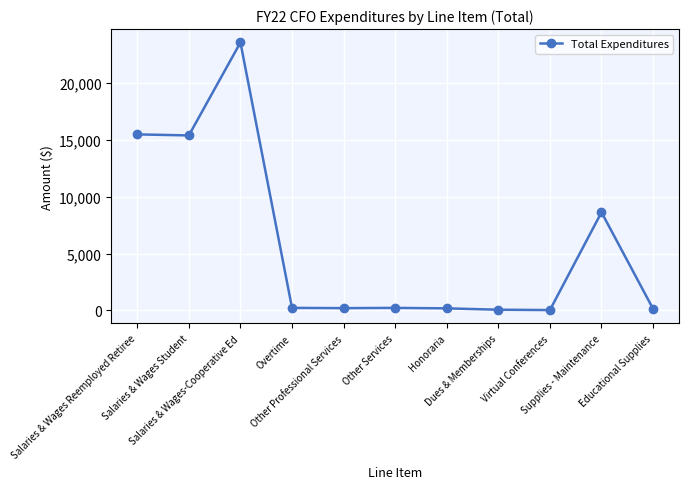

True or false: the data has more than 1 interior local peaks.

True